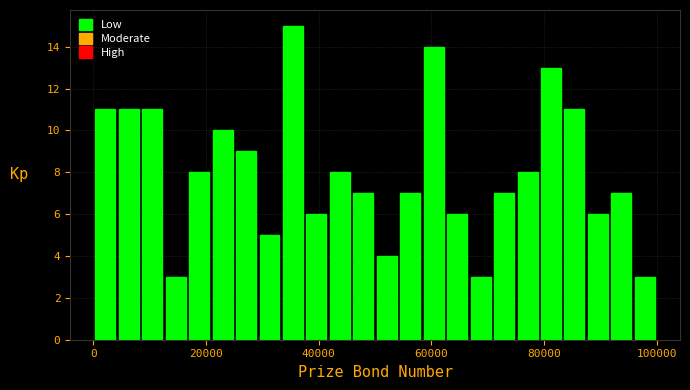

Around what value on the x-axis is the tallest bar? Give the approximate position of its centre, as read against the axis.

36000